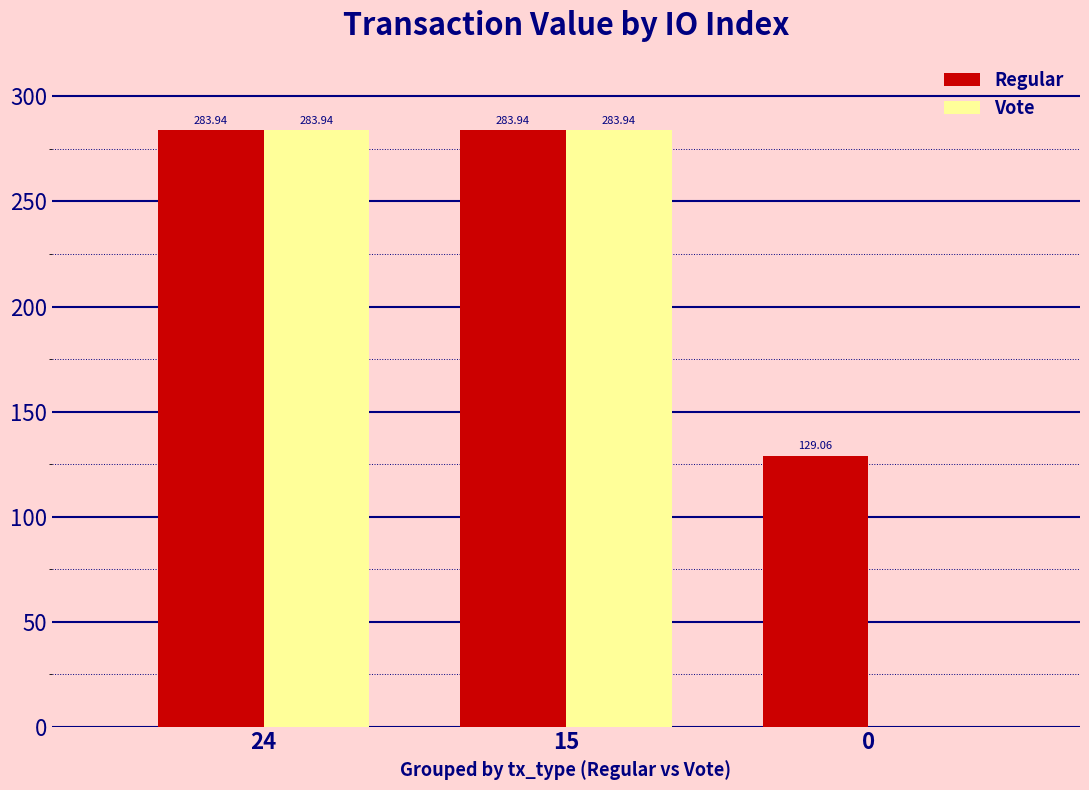

Which series has the largest total across all categories?

Regular